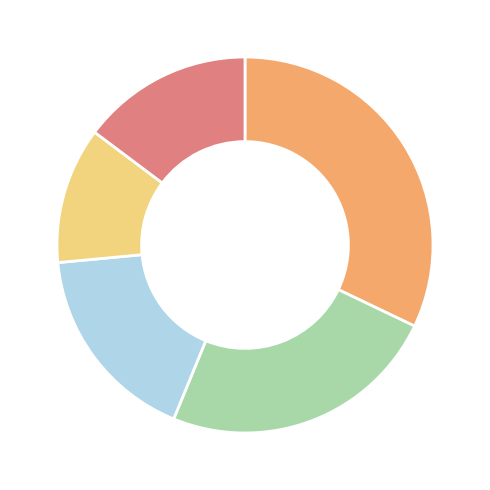

Does any single category account for the majority?

No